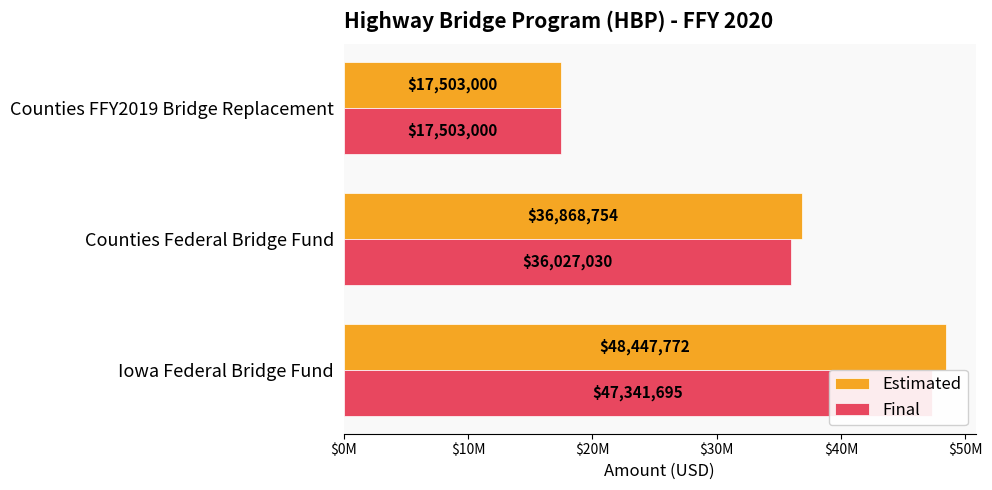

List the series in order of their peak value, lowest first.

Final, Estimated